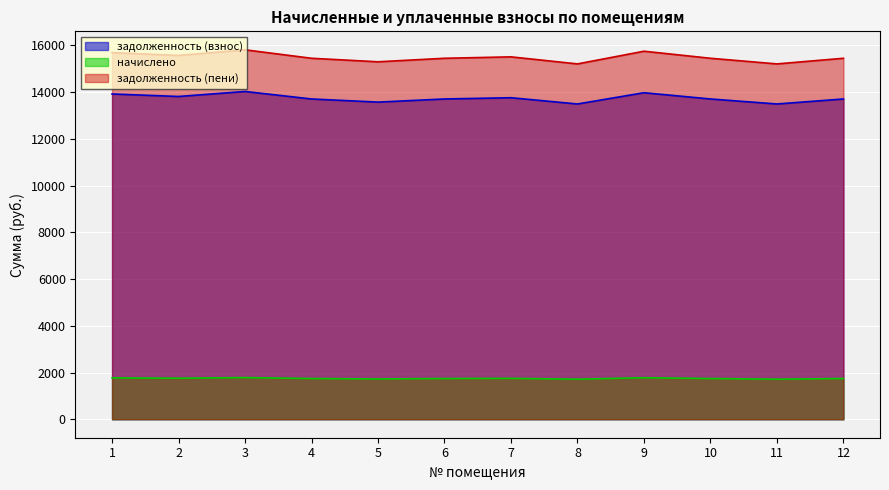

How many values in the начислено series exceed 1741?

9